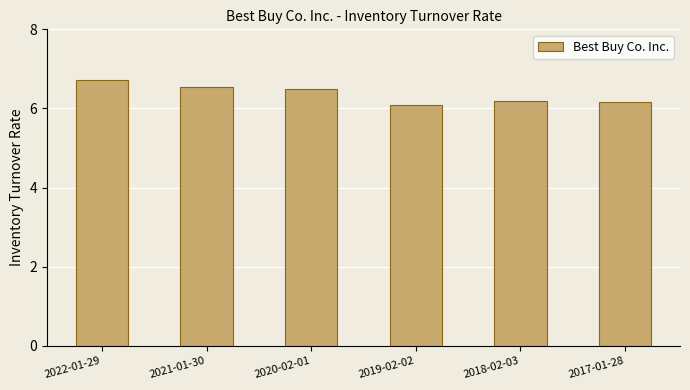

Which has a higher value, 2020-02-01 or 2019-02-02?

2020-02-01